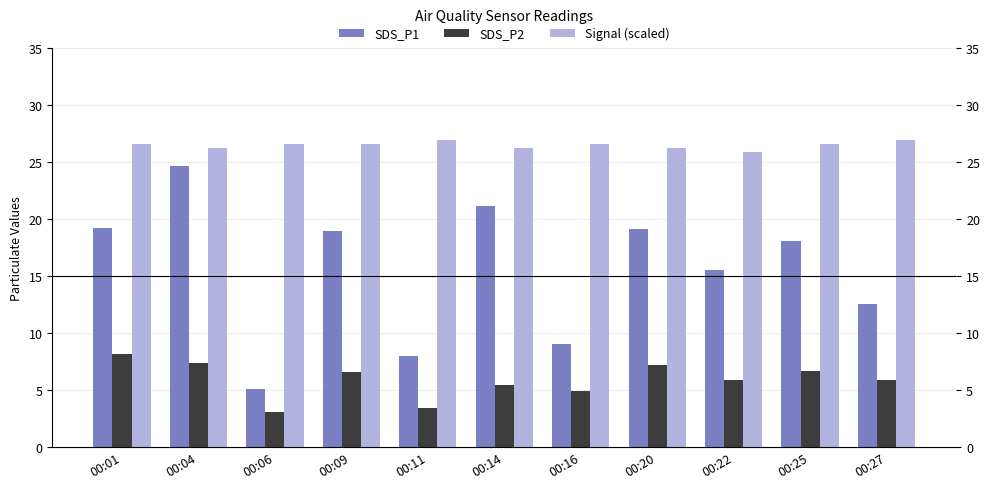

What are all the series names shown in the legend?

SDS_P1, SDS_P2, Signal (scaled)